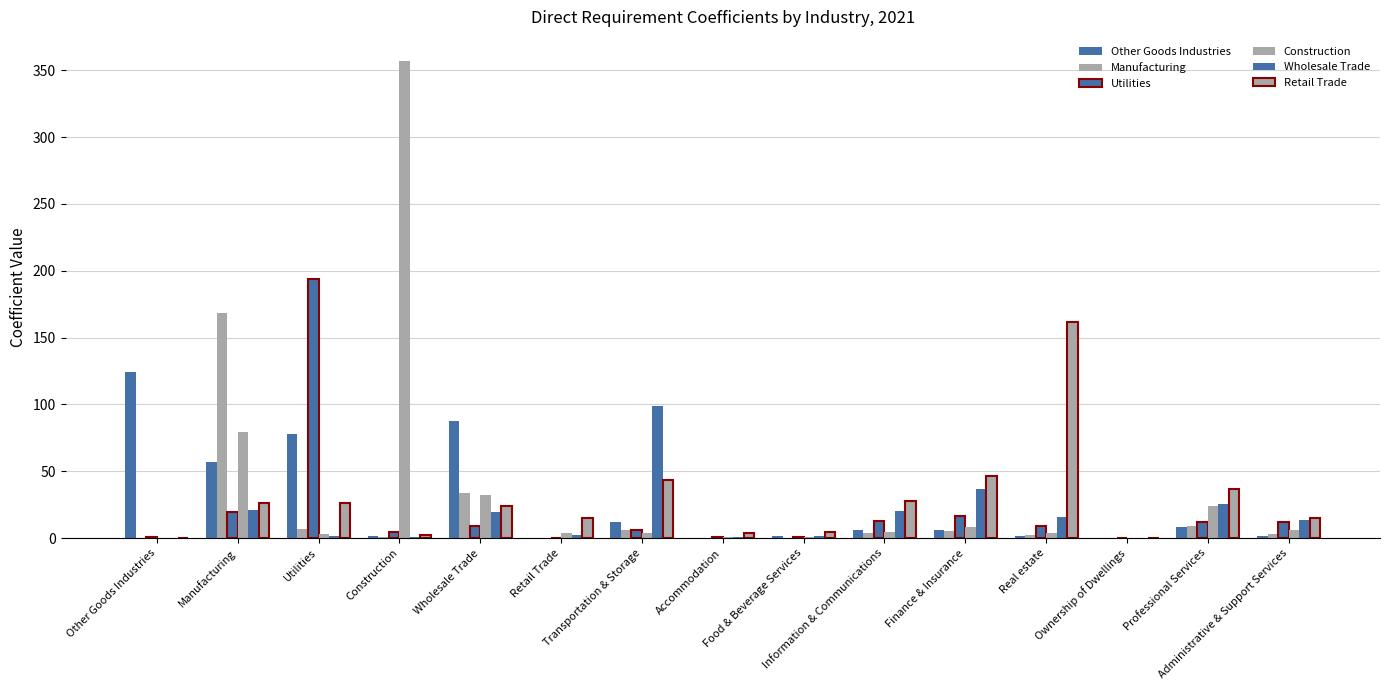

What is the label of the 14th bar from the right?

Manufacturing